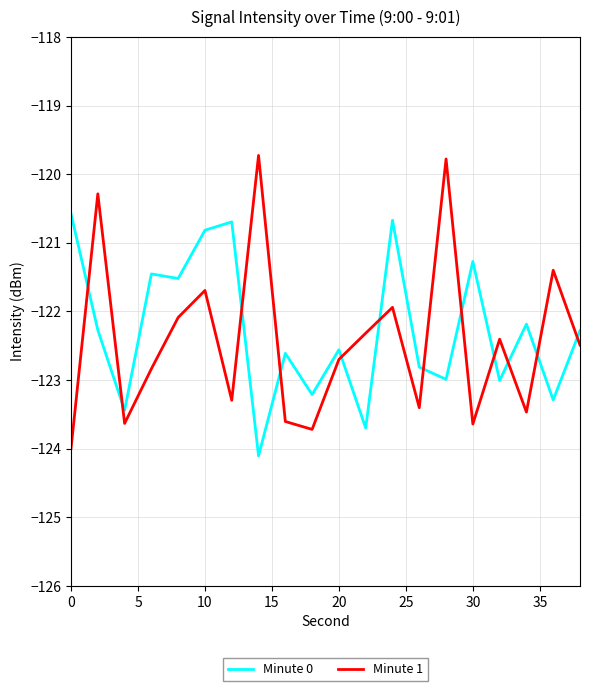

Reading left to right, extract all data points from this chart.

Minute 0: -120.6	-122.3	-123.4	-121.5	-121.5	-120.8	-120.7	-124.1	-122.6	-123.2	-122.6	-123.7	-120.7	-122.8	-123.0	-121.3	-123.0	-122.2	-123.3	-122.3
Minute 1: -124.0	-120.3	-123.6	-122.8	-122.1	-121.7	-123.3	-119.7	-123.6	-123.7	-122.7	-122.3	-121.9	-123.4	-119.8	-123.6	-122.4	-123.5	-121.4	-122.5